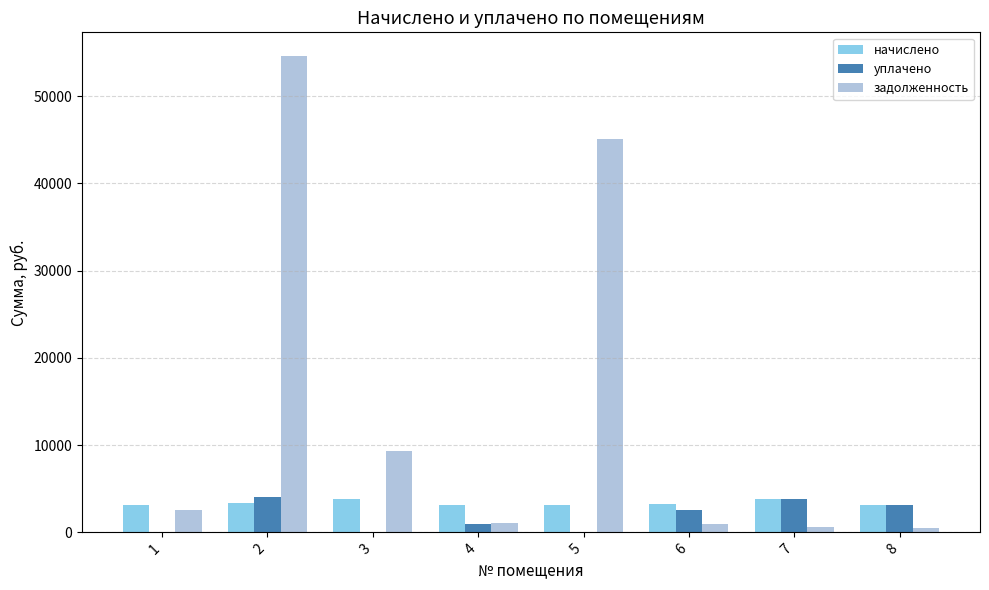

The value of начислено at 5 is 3168.8. True or false?

True